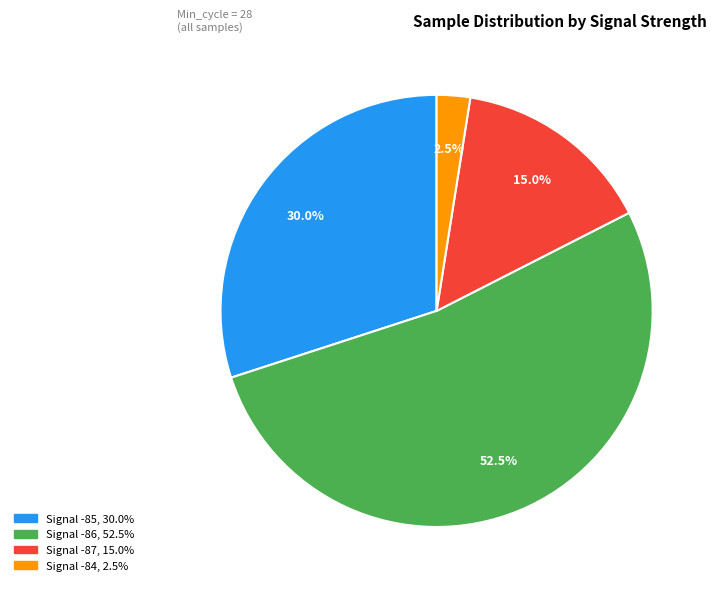

Does any single category account for the majority?

Yes